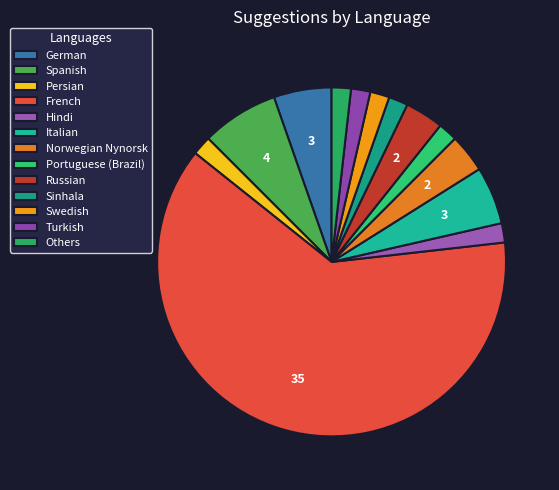

How many slices are in this pie chart?

13